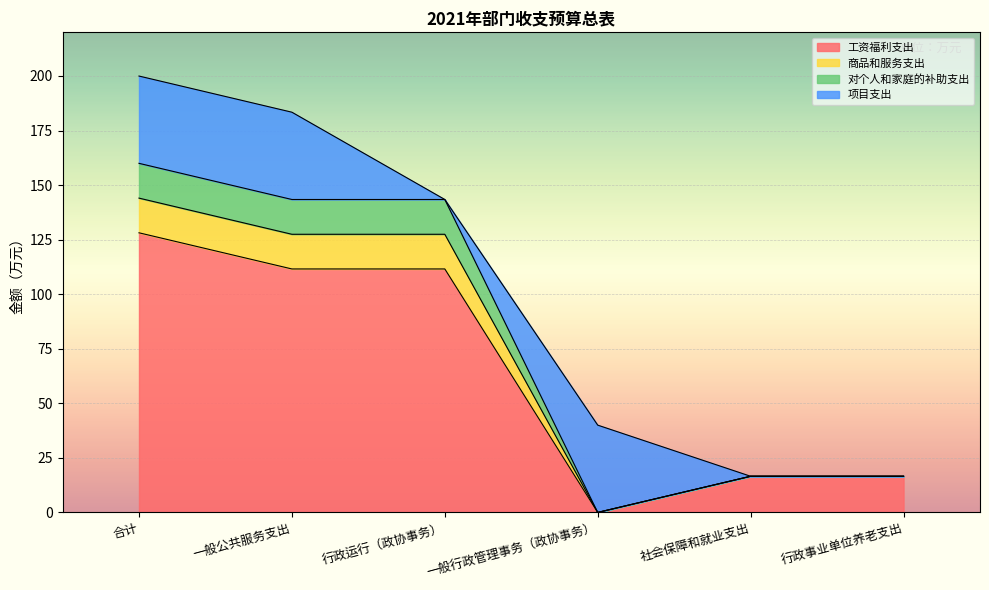

How many data points in 工资福利支出 are less than 111?

3